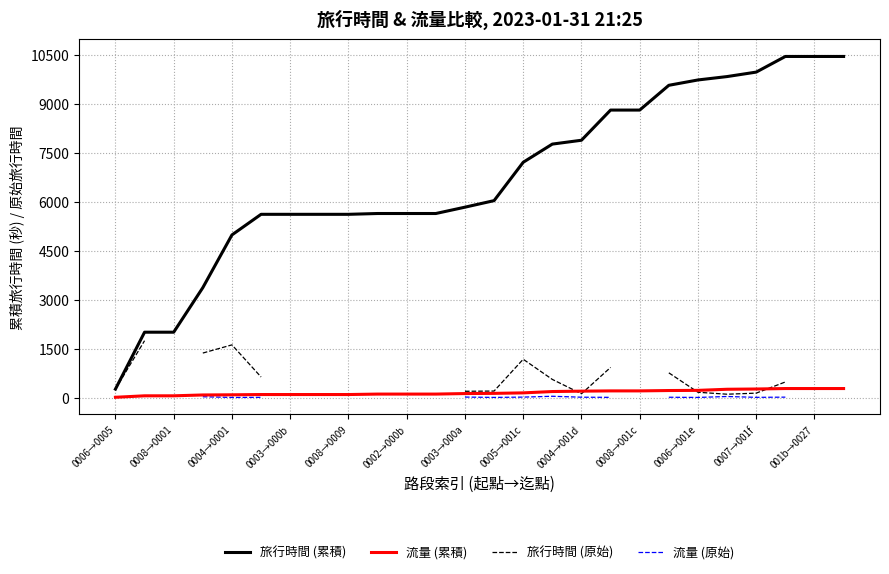

What position from the left is 21?

22